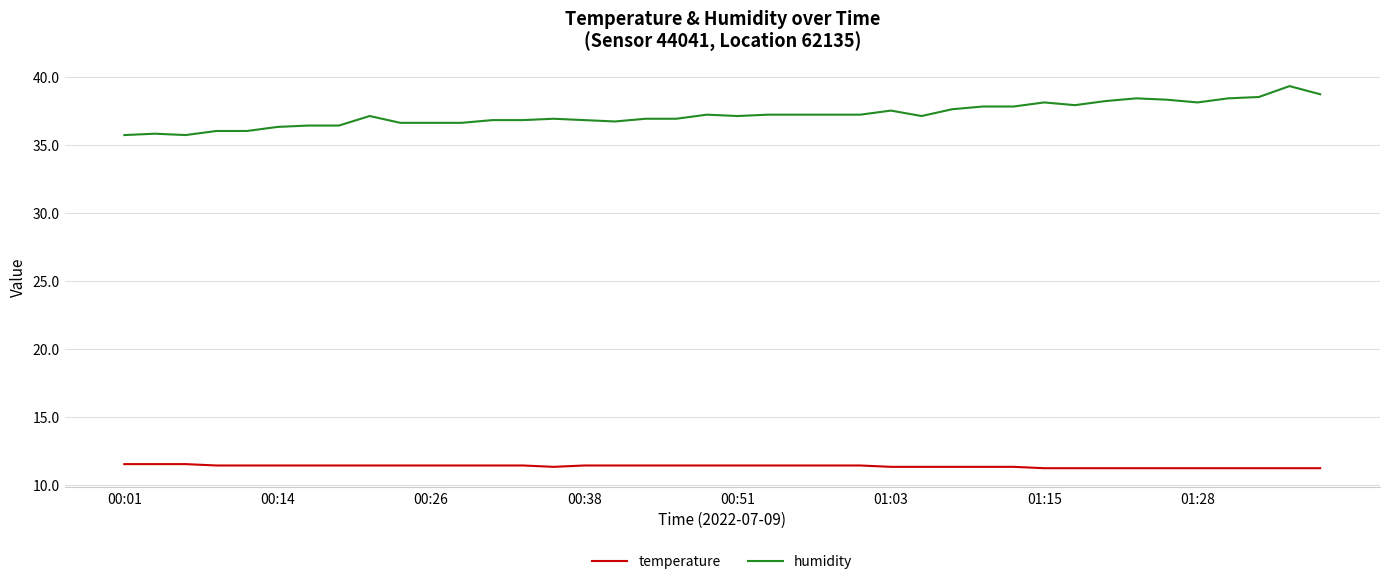

What is the difference between the maximum and second lowest values in the temperature series?

0.3